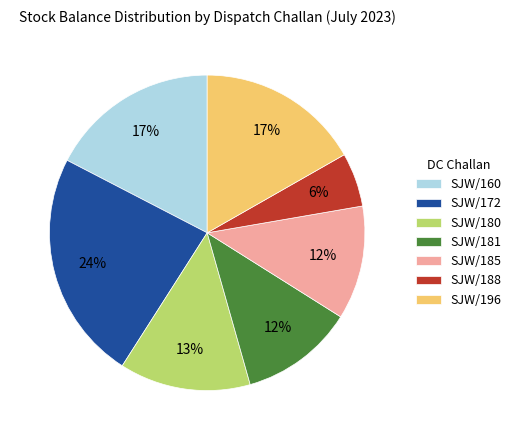

Combined, do SJW/196 and SJW/185 account for over 50%?

No